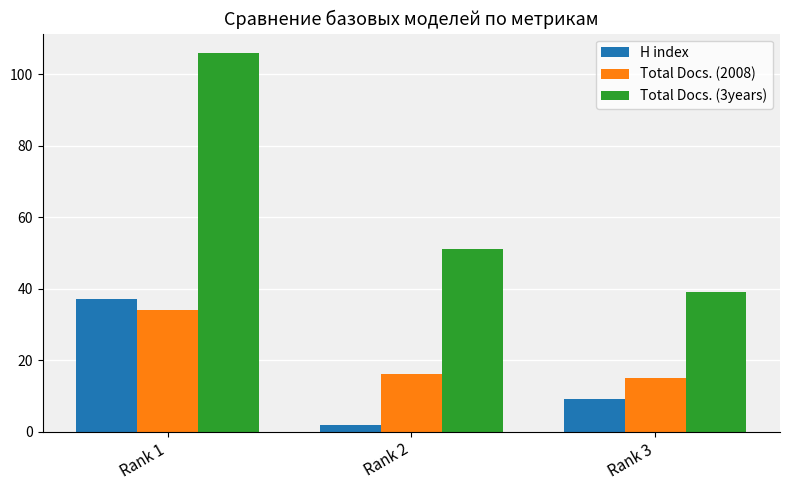

Which series has the largest range (max minus min)?

Total Docs. (3years)